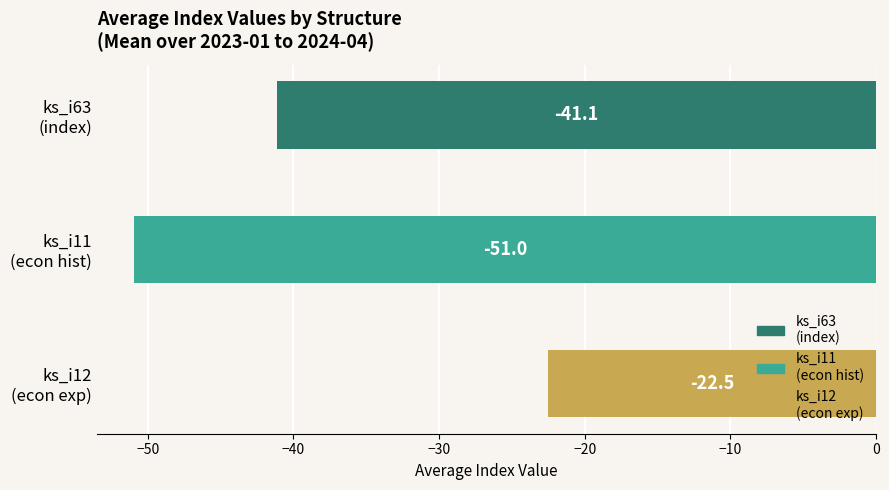

What is the difference between the maximum and minimum values?

28.5